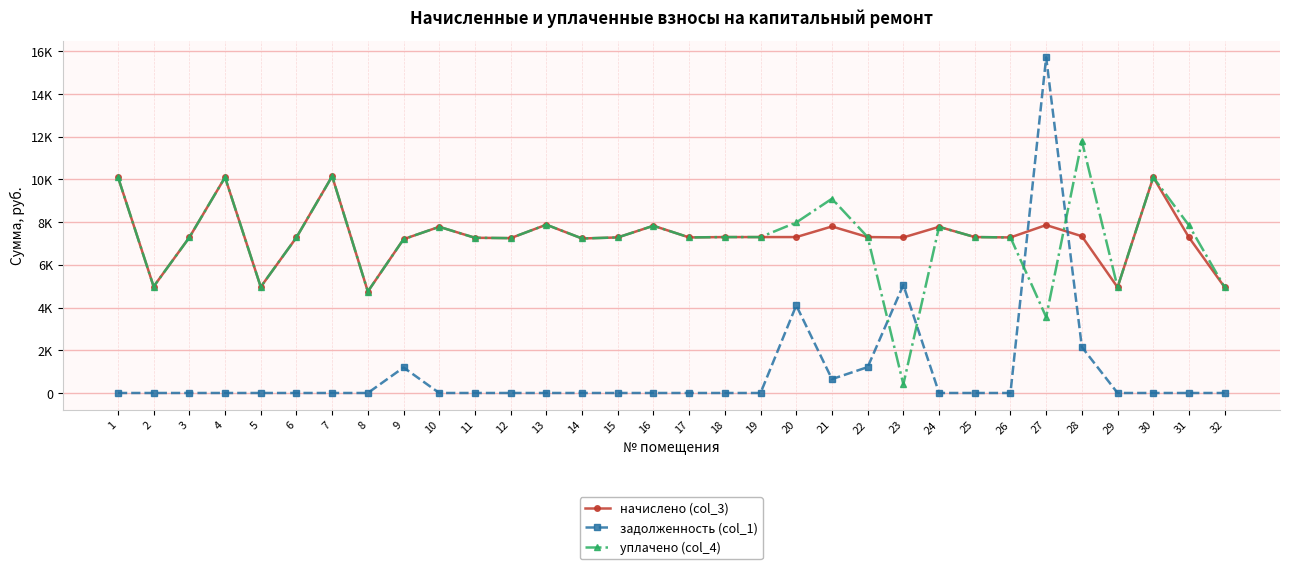

What are all the series names shown in the legend?

начислено (col_3), задолженность (col_1), уплачено (col_4)